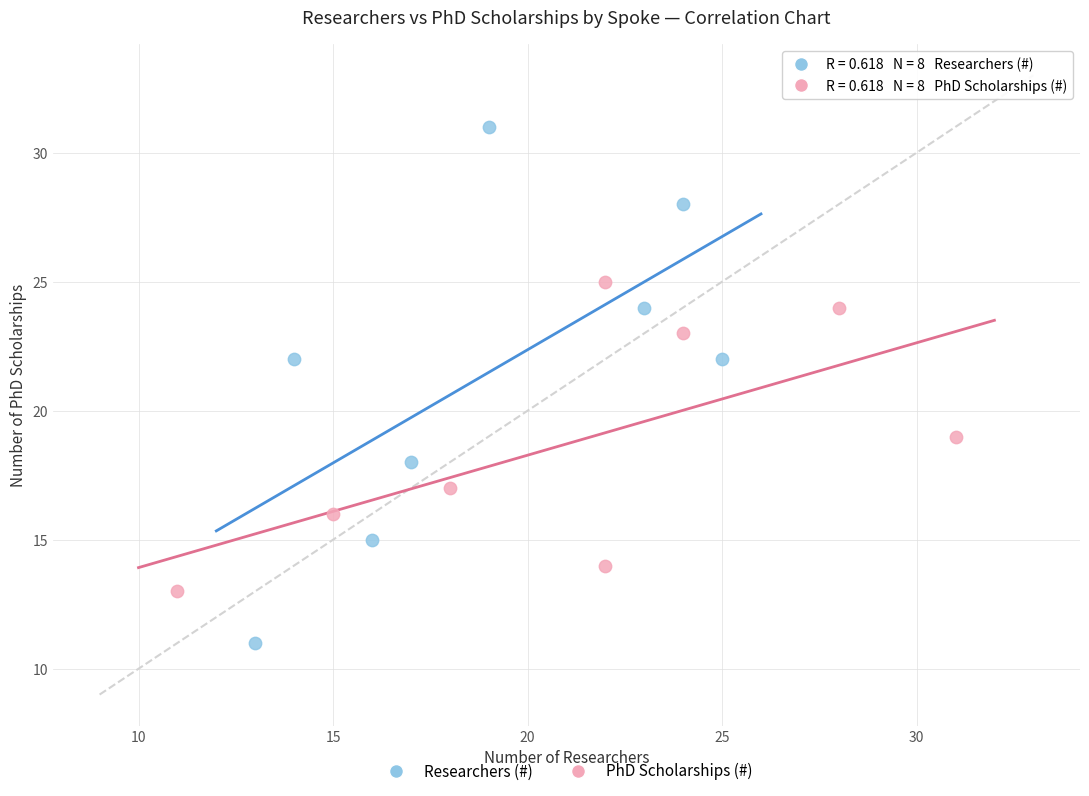

Which series contains the highest Y value?

Researchers (#)